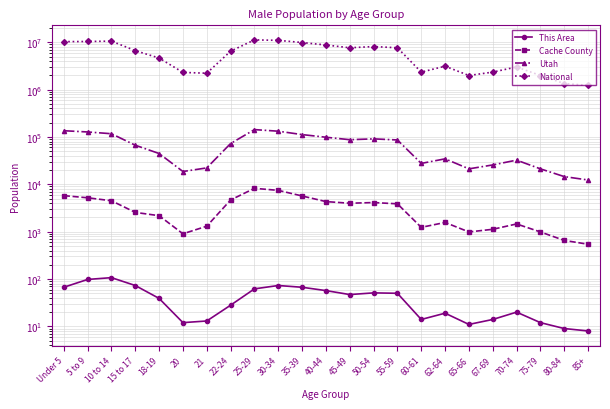

What position from the right is 70-74?

4